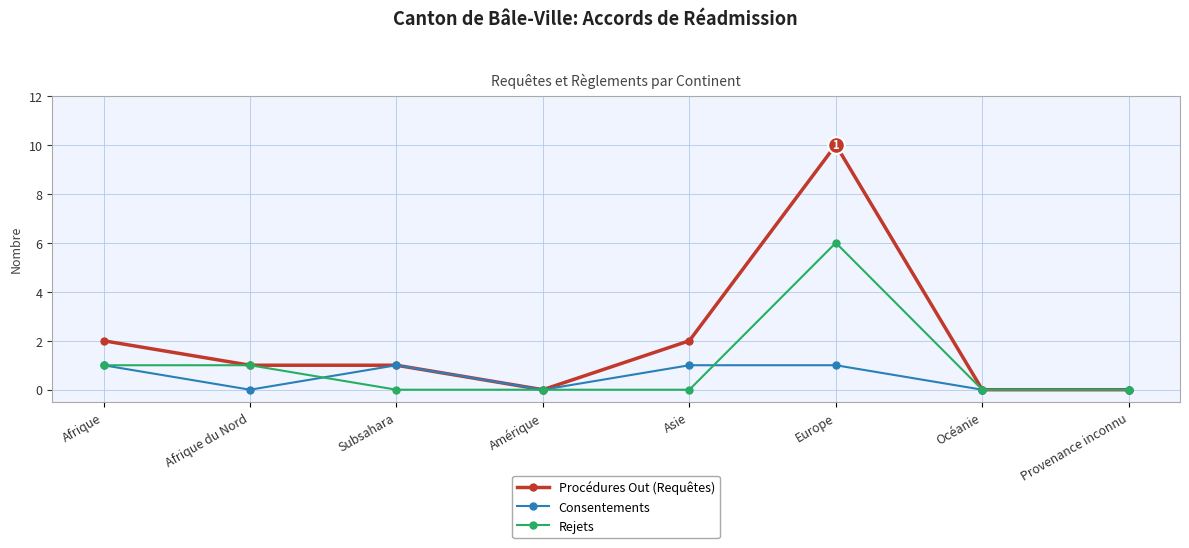

What position from the left is Océanie?

7